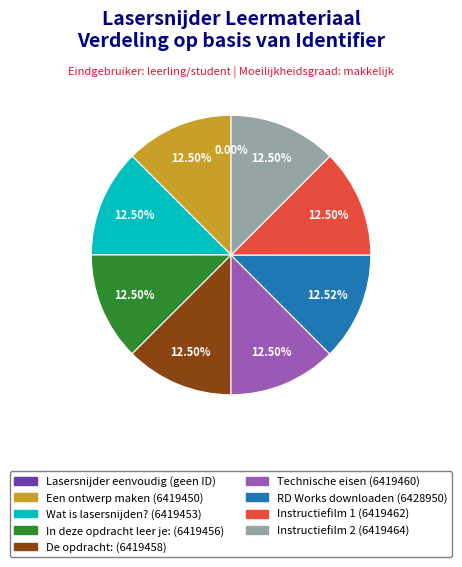

Does any single category account for the majority?

No